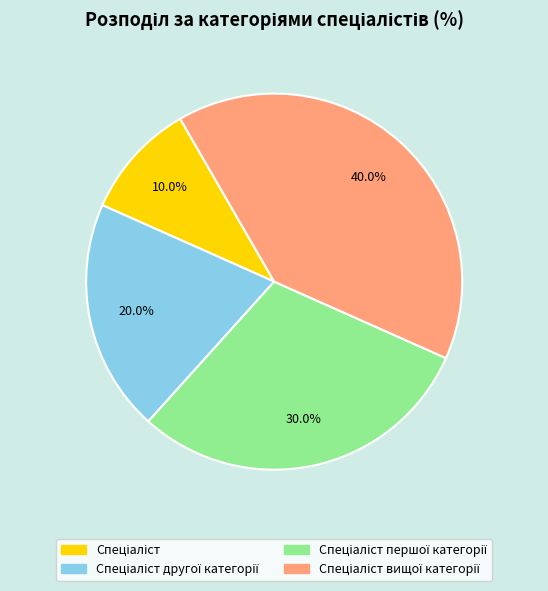

Is there any slice that represents more than half of the pie?

No